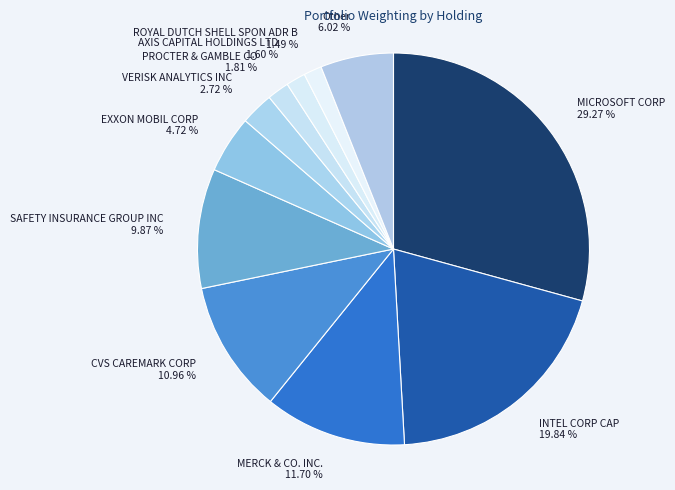

Does Other represent more than half of the total?

No